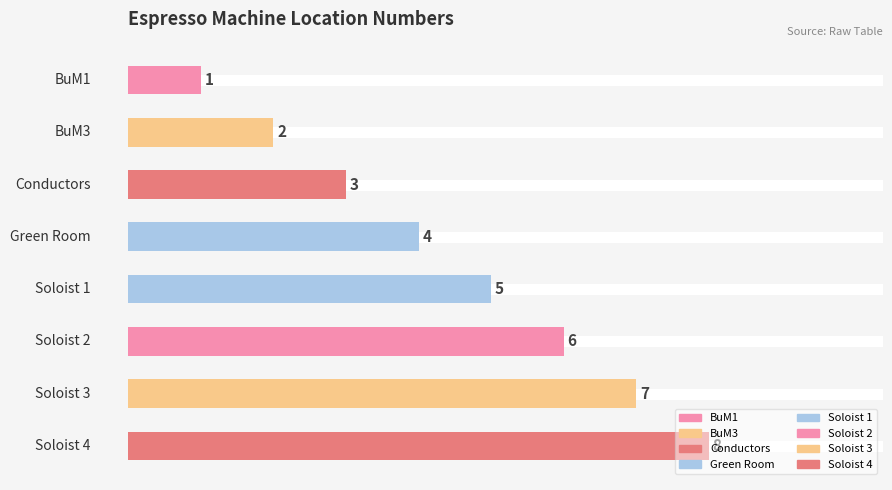

What is the value of the 4th bar from the top?

4